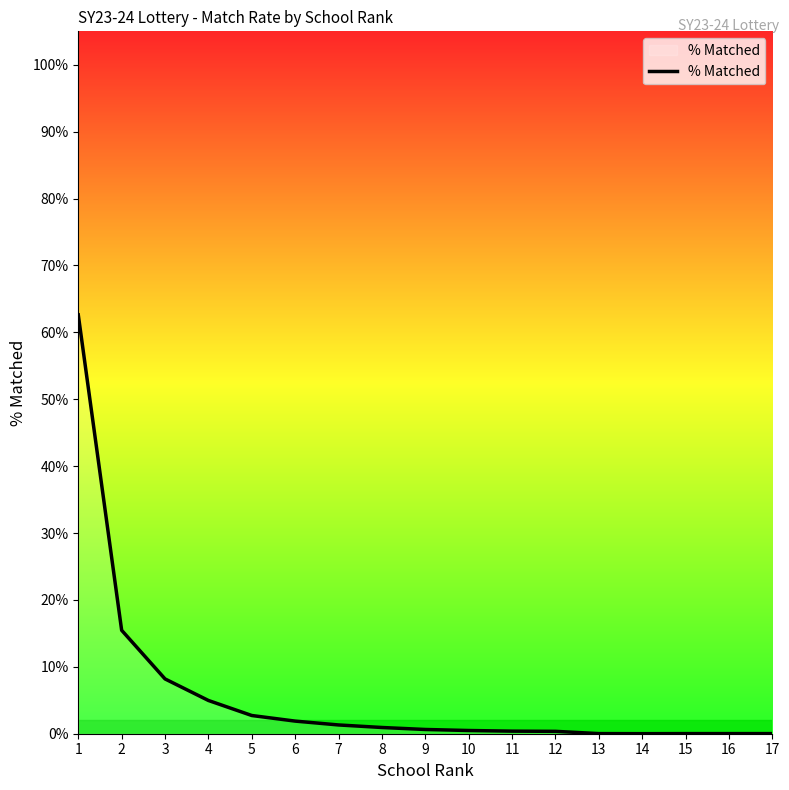

How many points are lower than both their immediate neighbors (excluding endpoints)?

1